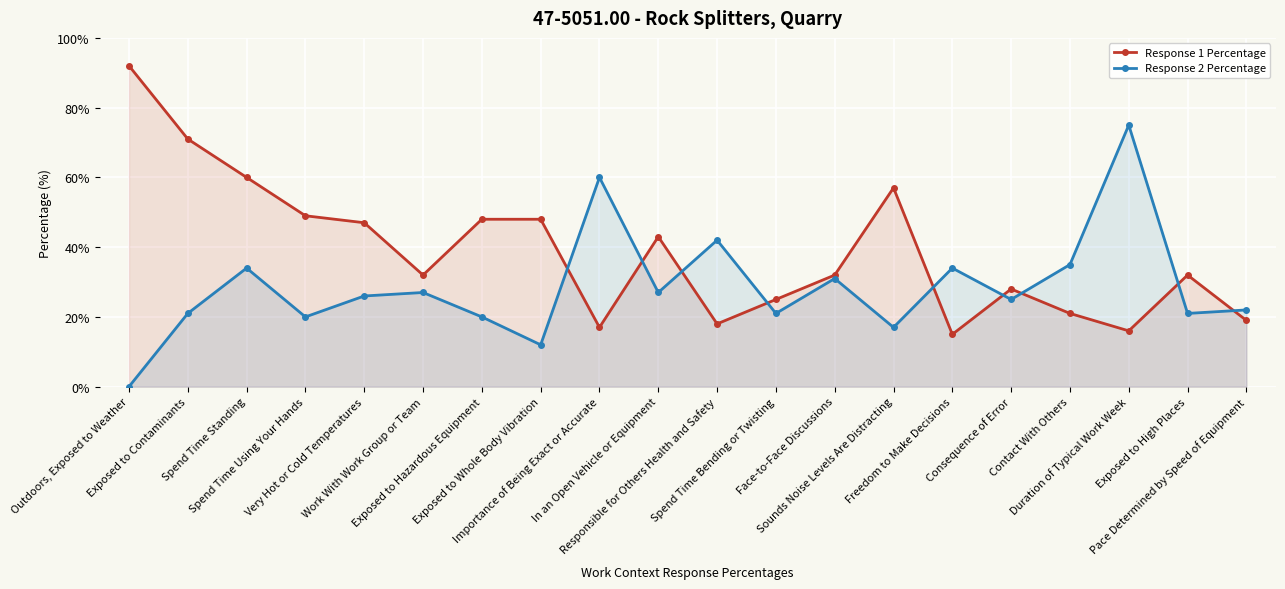

Where is the first local maximum for Response 2 Percentage?

Spend Time Standing